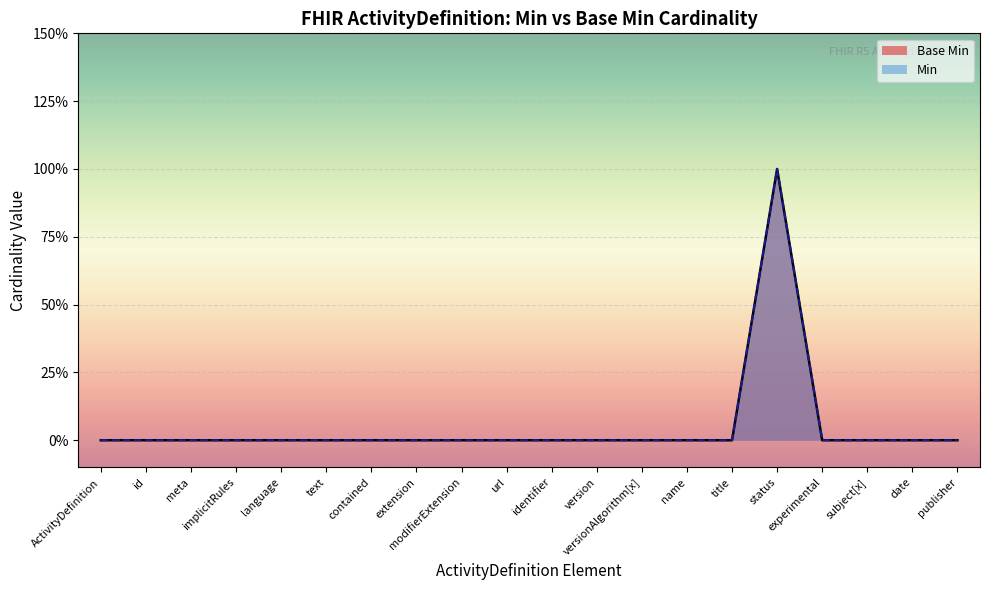

Reading left to right, list all the values displayed in this chart.

0	0	0	0	0	0	0	0	0	0	0	0	0	0	0	1	0	0	0	0